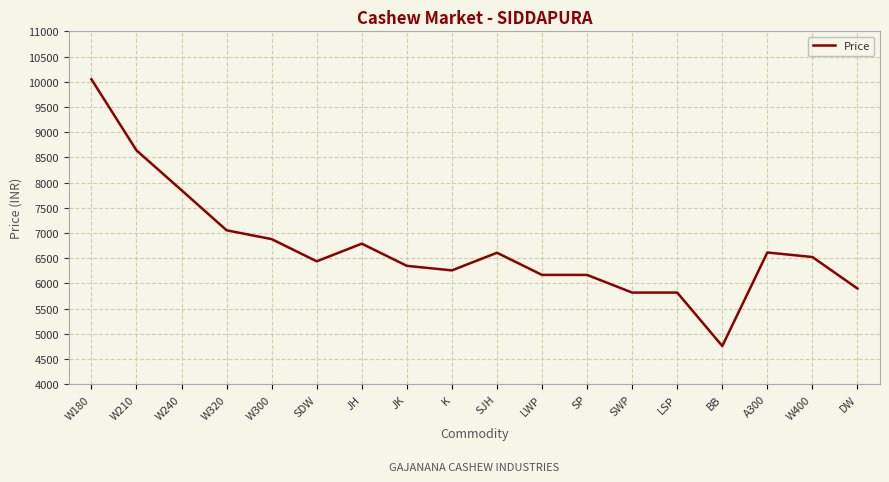

The chart shows a value of 11477 at W320. True or false?

False